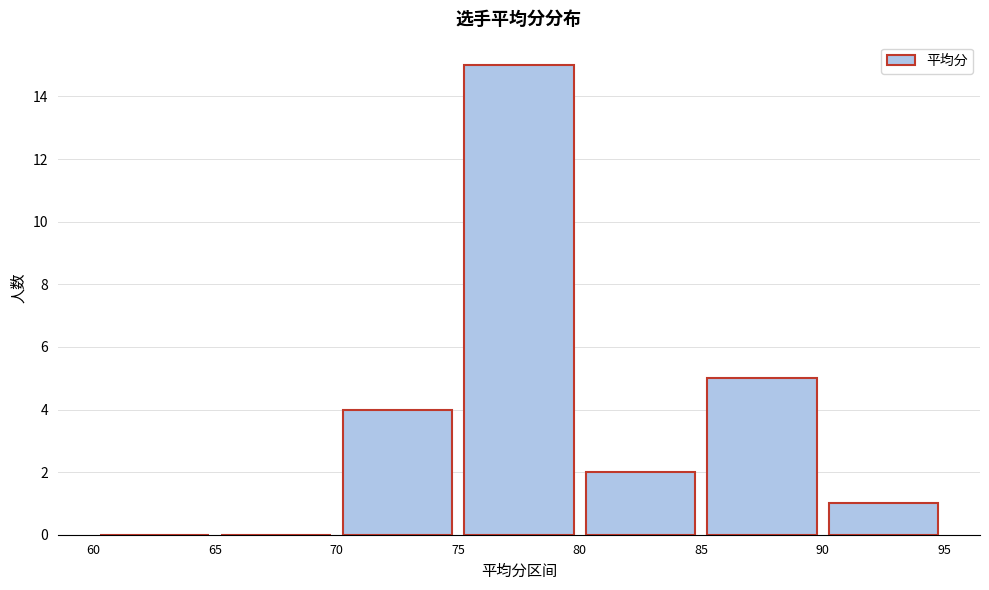

Over which range of the x-axis is the bar tallest?

75 to 80